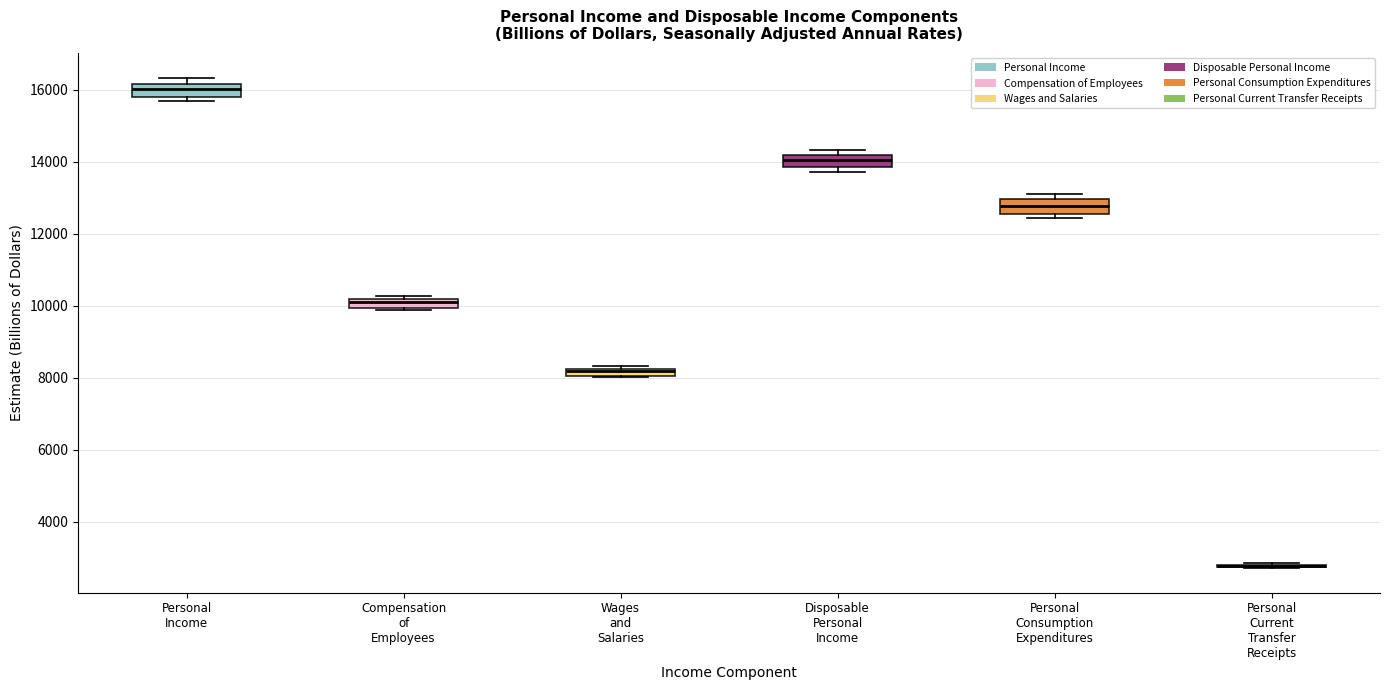

Where is the lower edge of the box for Wages and Salaries on the y-axis? The values are not printed on the chart, so give them approximately, as read against the axis.

8000